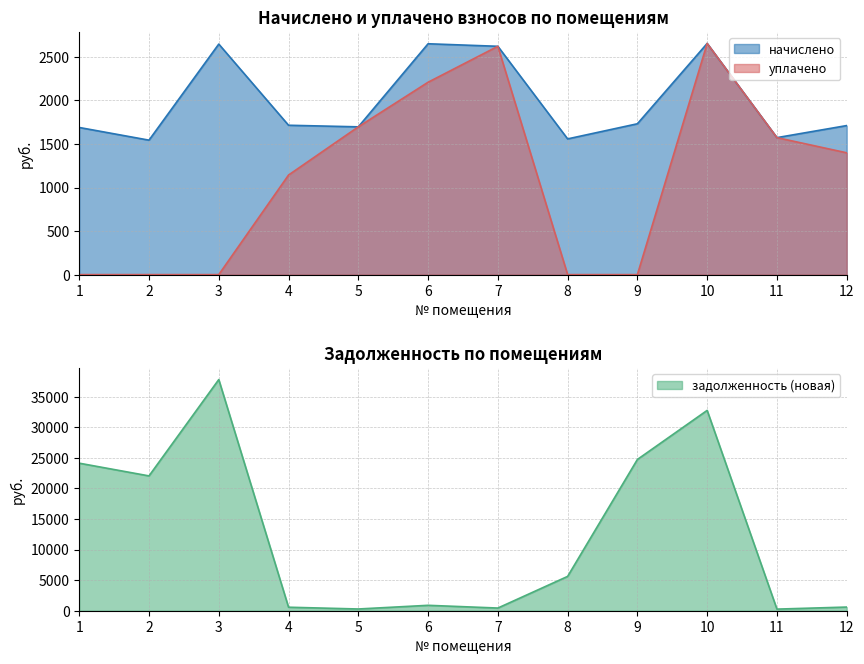

What is the difference between the maximum and minimum values in the уплачено series?

2655.0